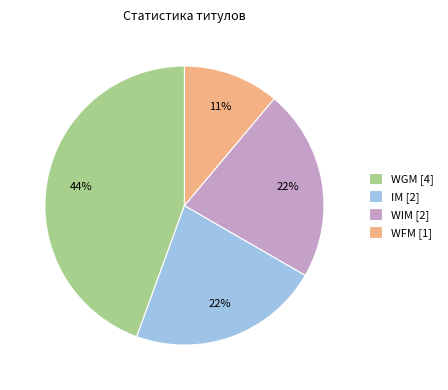

Which slice is the largest?

WGM